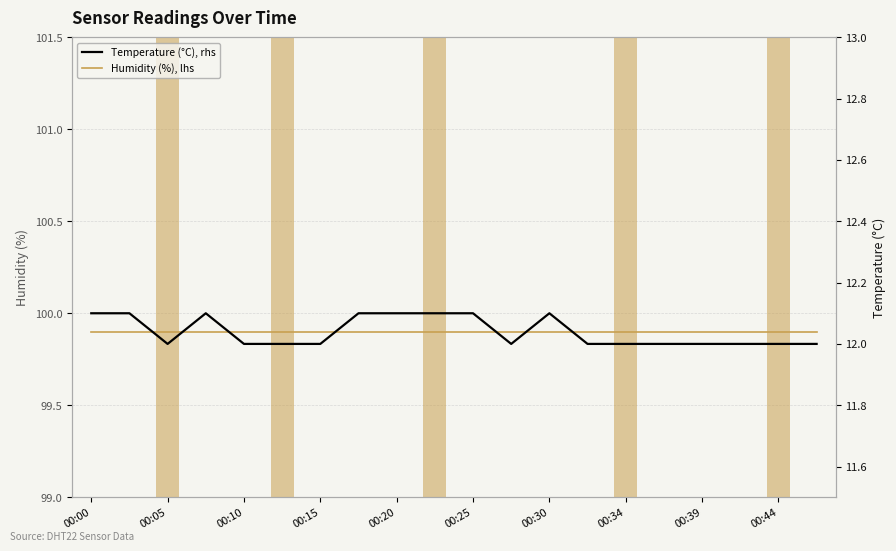

What position from the right is 13?

7